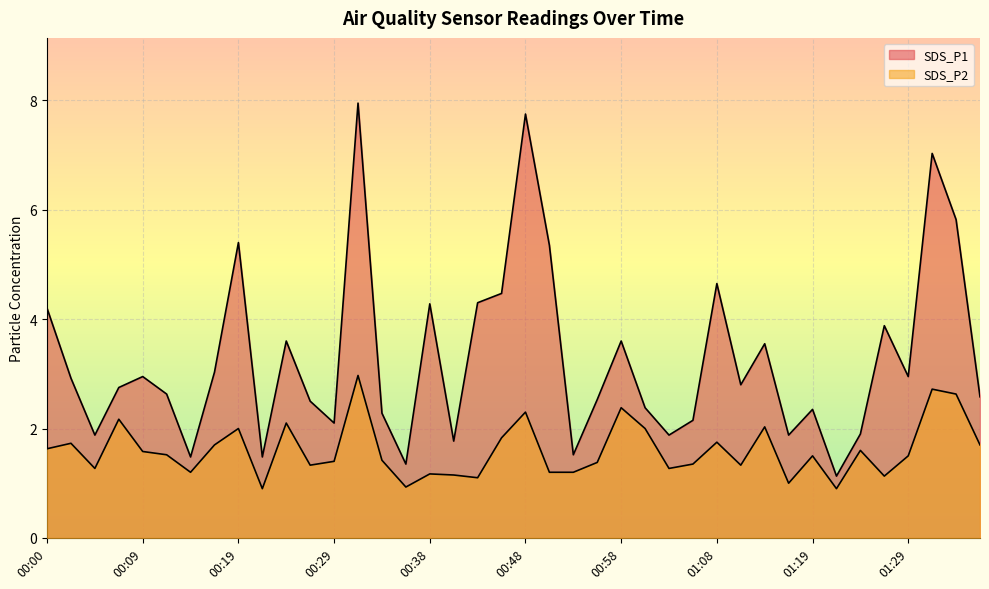

What are all the series names shown in the legend?

SDS_P1, SDS_P2